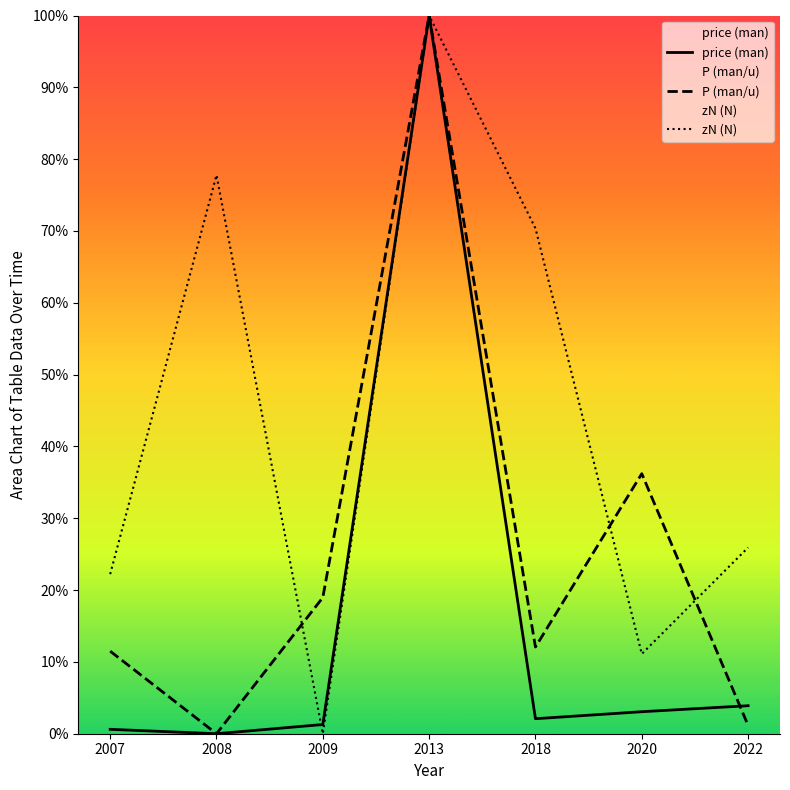

Rank the series at 2018 from lowest to highest value.

price (man), P (man/u), zN (N)